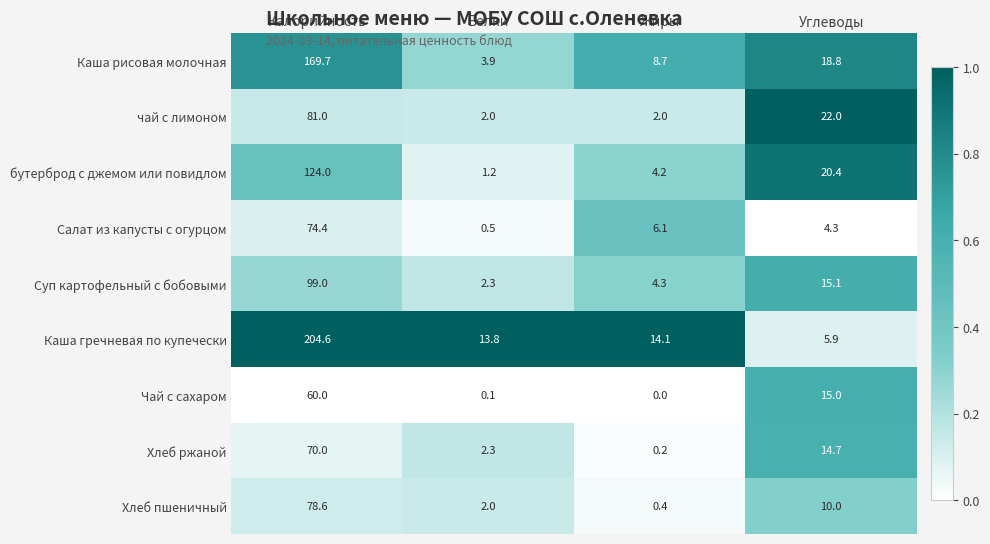

The Чай с сахаром series shows 0.1 at Белки. True or false?

True